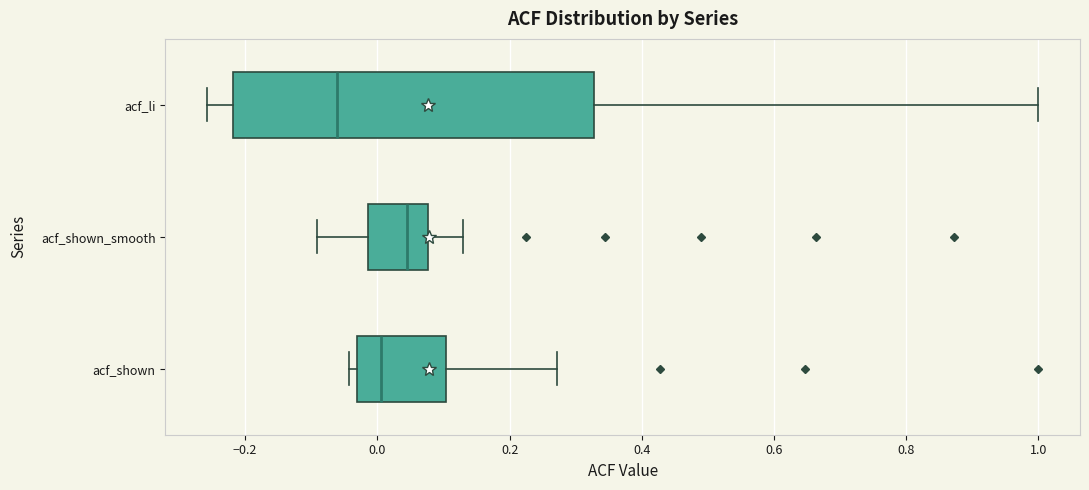

Which box is the widest, from its left edge to its right edge?

acf_li